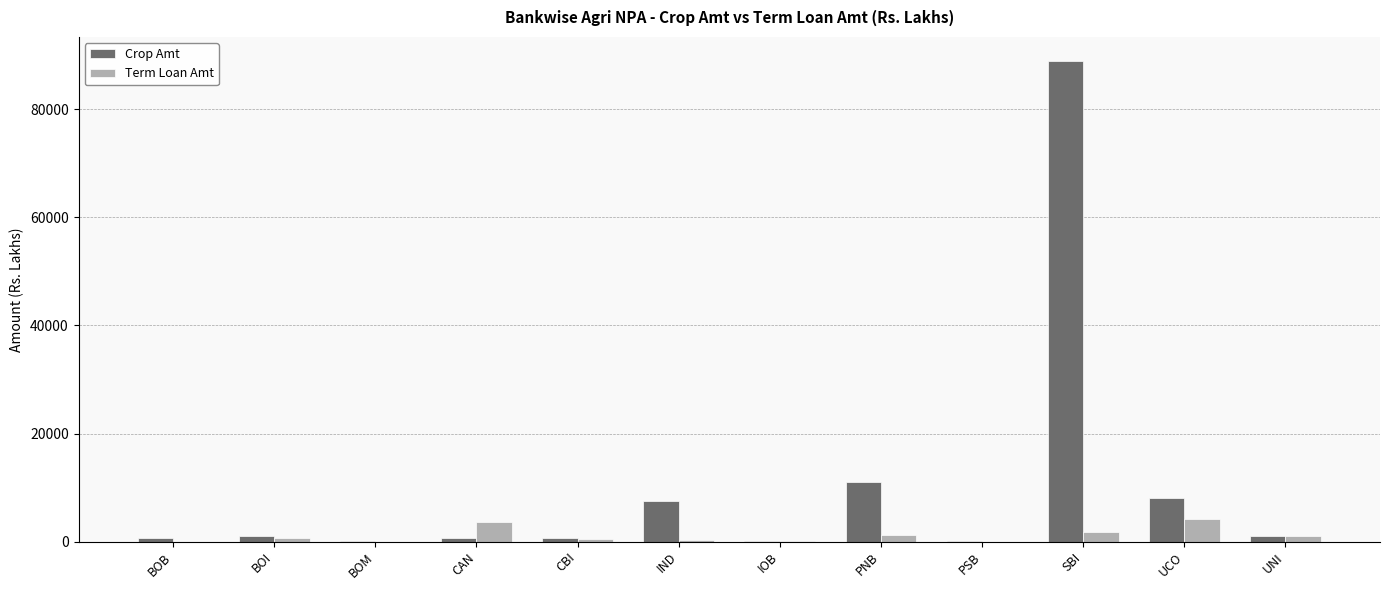

The value of Term Loan Amt at CBI is 393.8. True or false?

True